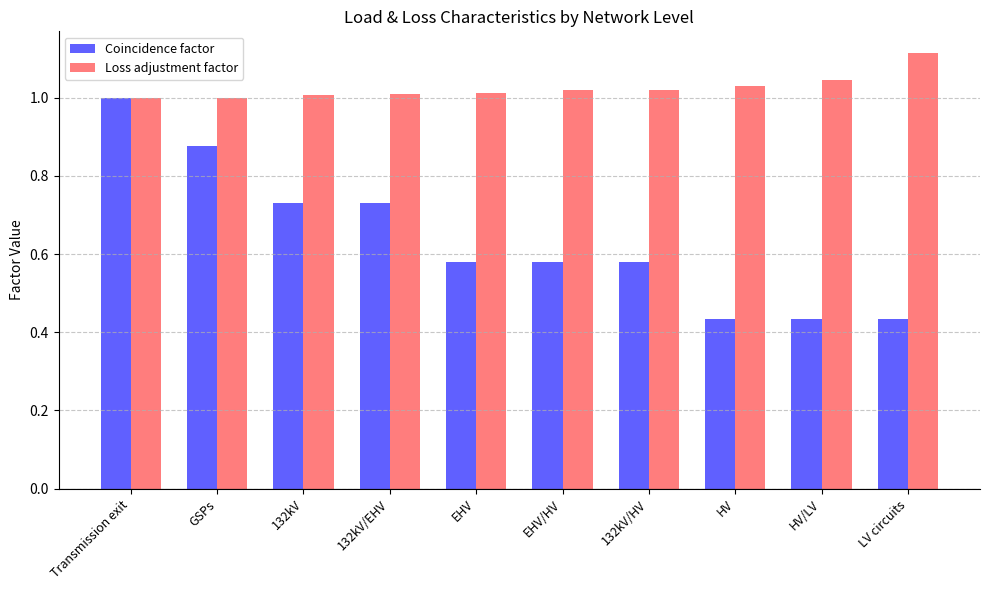

What is the difference between the maximum and minimum values in the Loss adjustment factor series?

0.1